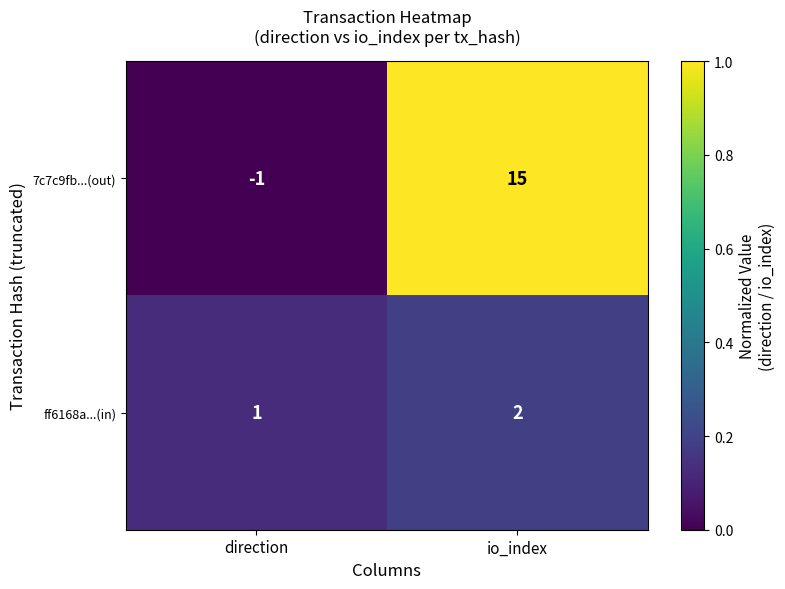

What value does the 7c7c9fb...(out) series have at io_index, to the nearest 5?

15